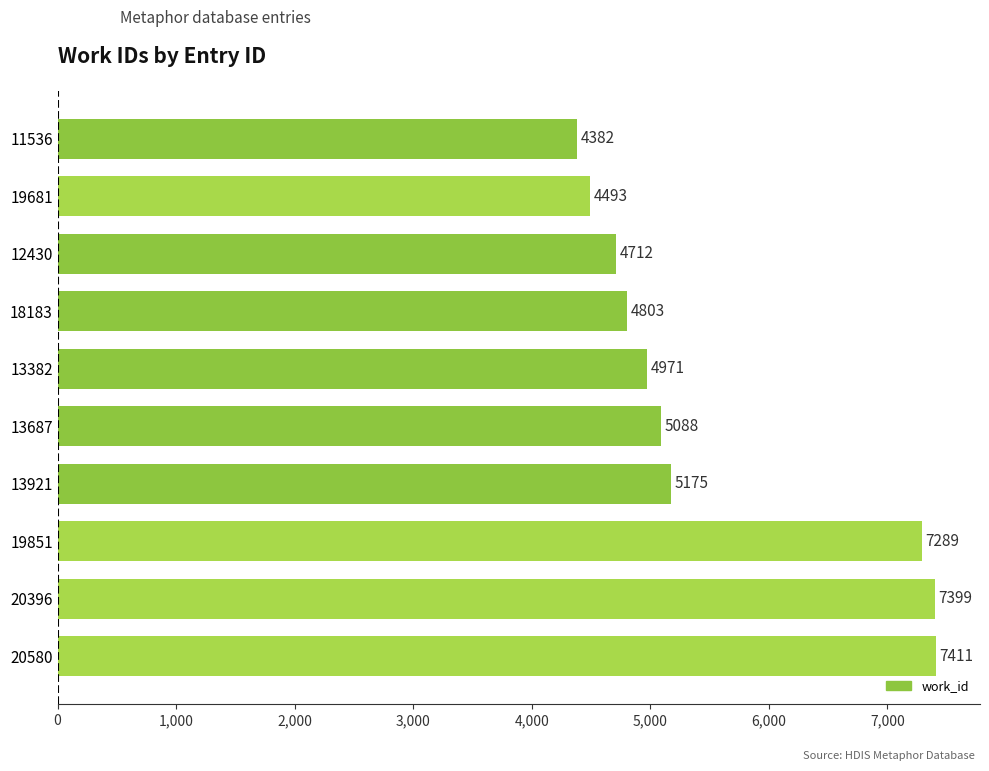

What is the greatest value displayed?

7411